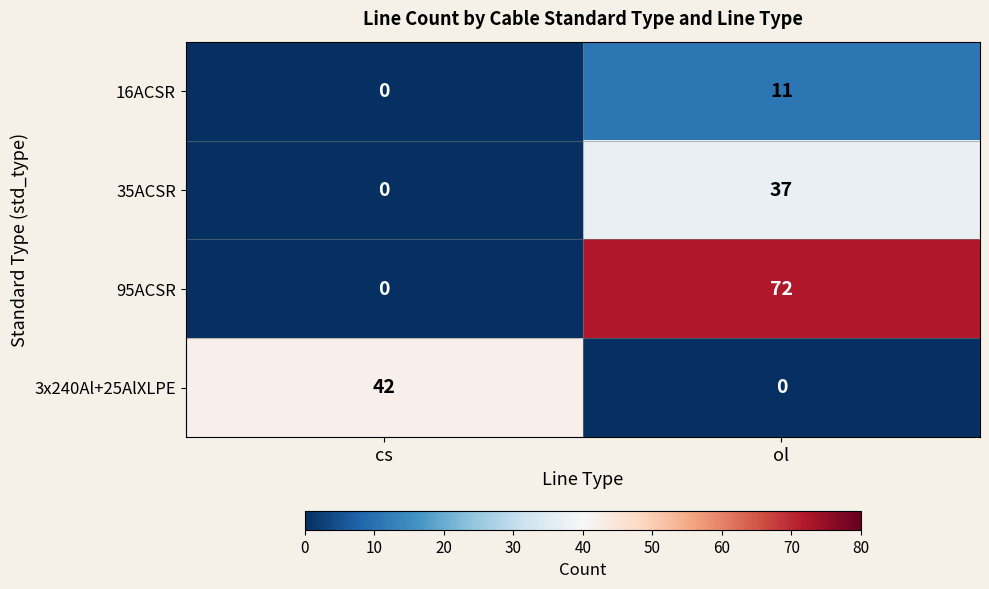

How many categories are shown in the chart?

2